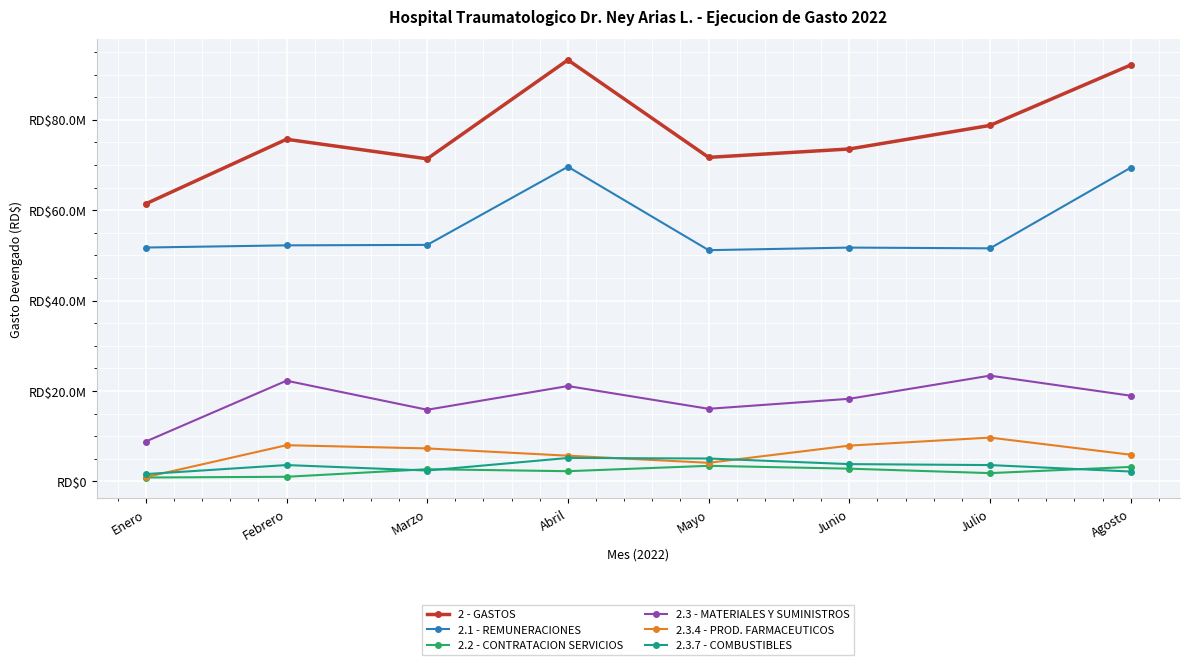

Between Abril and Julio, which series saw the biggest shift?

2.1 - REMUNERACIONES